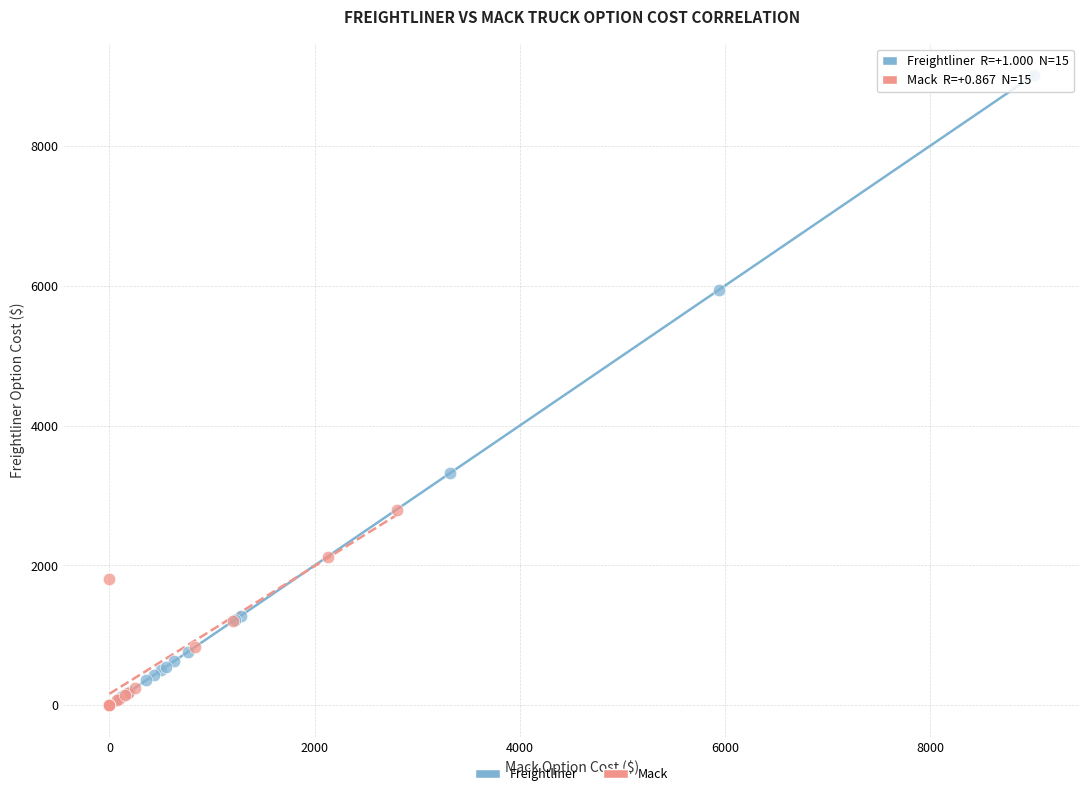

Which series has the largest Y range (max minus min)?

Freightliner